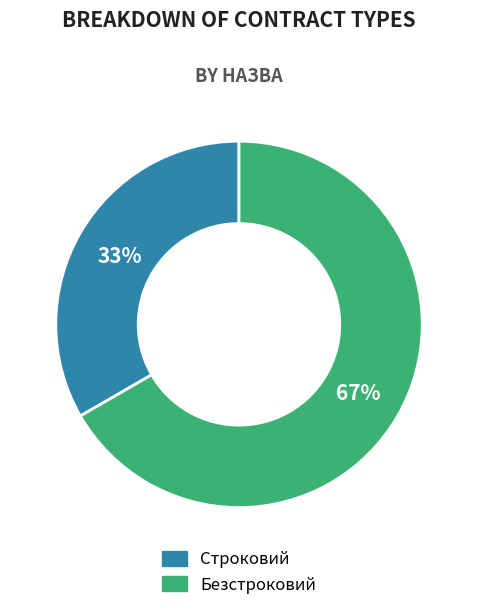

Which slice is the smallest?

Строковий